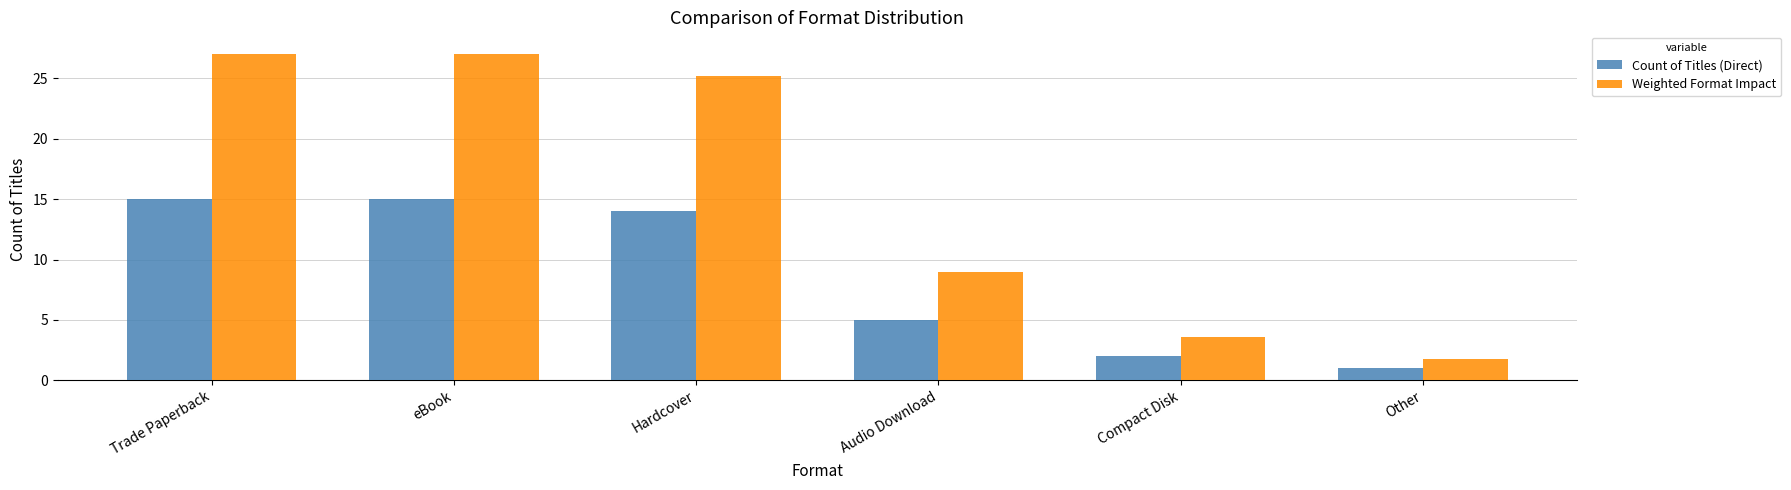

Count the number of data series in this chart.

2